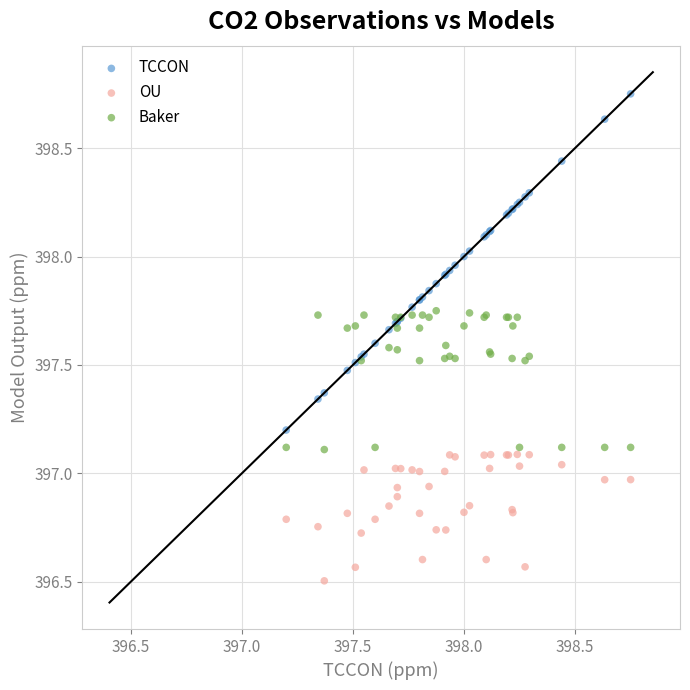

In the OU series, what Y value is closest to 396?

396.5